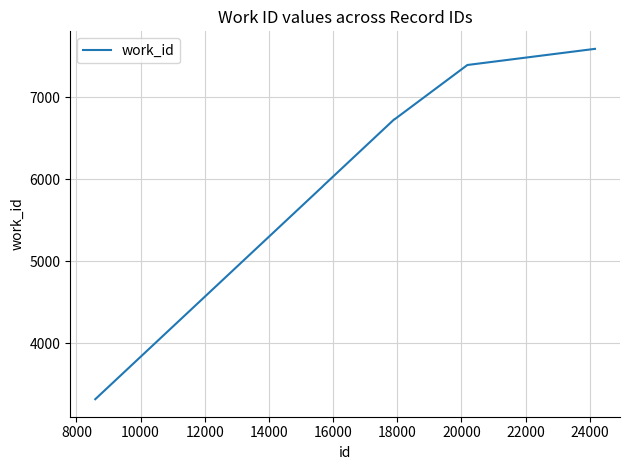

What is the smallest value displayed?

3319